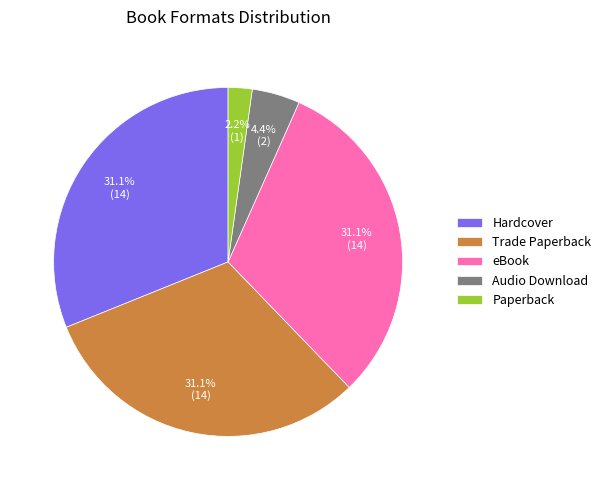

To the nearest percent, what is the difference between the largest and smallest slice percentages?

29%